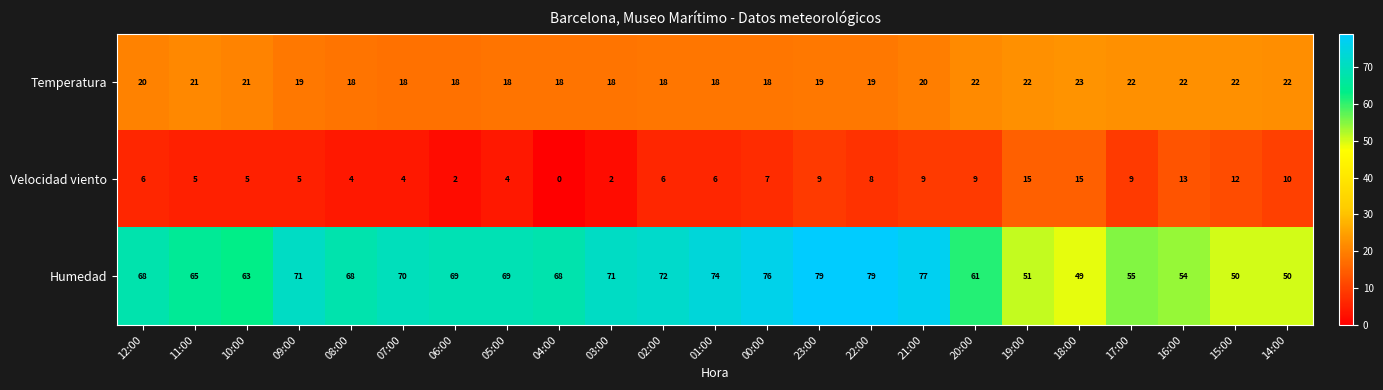

List the series in order of their overall mean, lowest first.

Velocidad viento, Temperatura, Humedad